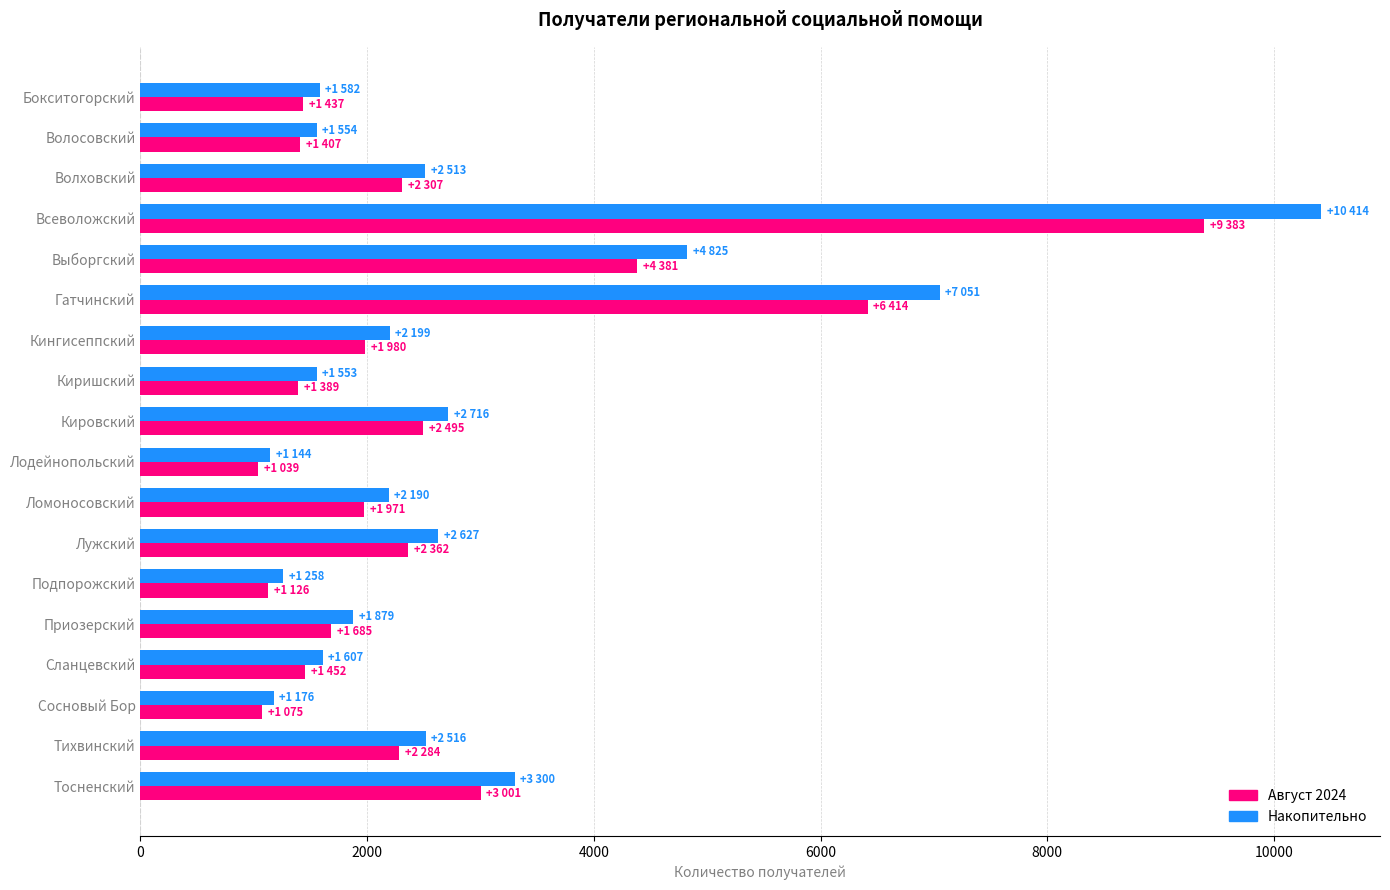

Is it true that Август 2024 equals 1075 at Сосновый Бор?

True